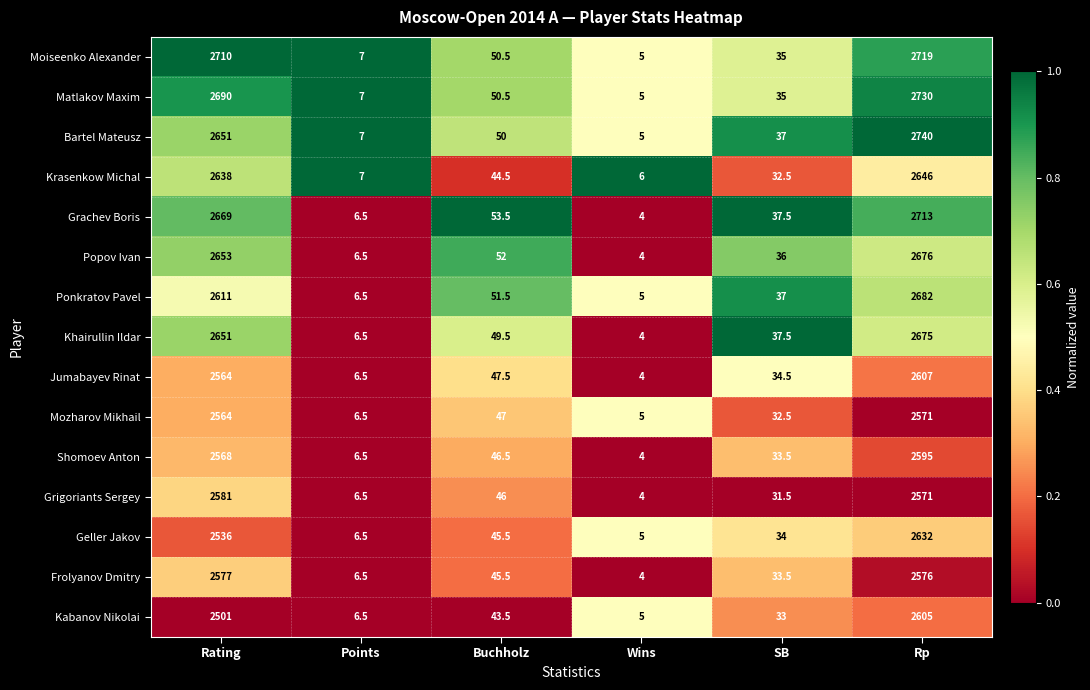

True or false: Bartel Mateusz has a value of 62.1 at SB.

False